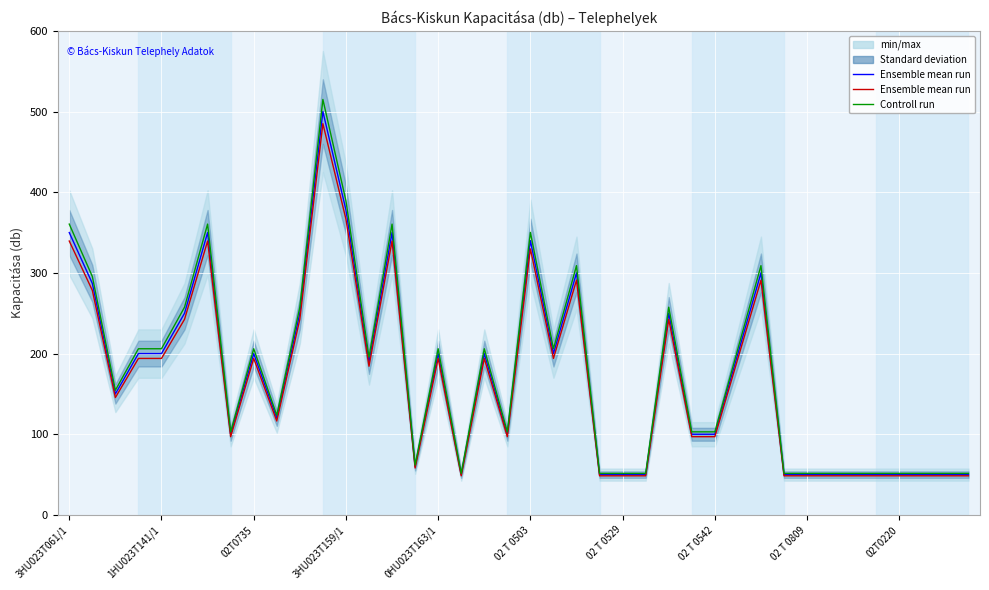

Is it true that Ensemble mean run equals 24.4 at 33?

False